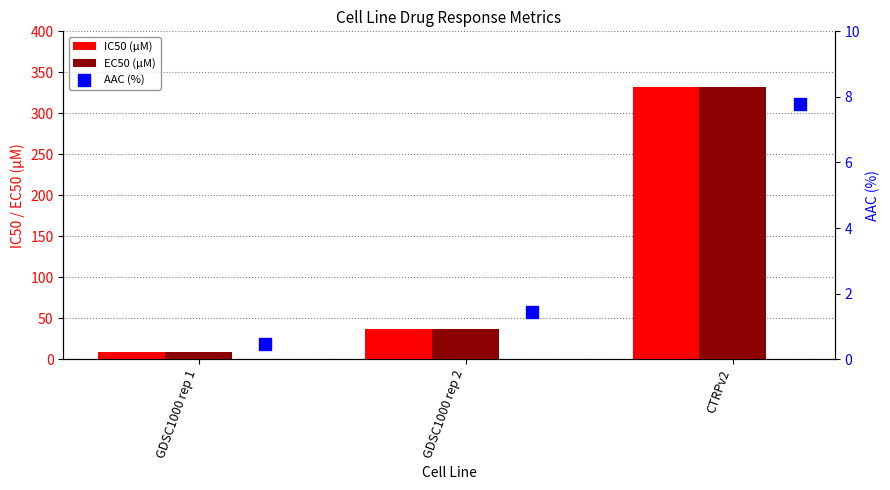

Which series has the largest total across all categories?

IC50 (µM)